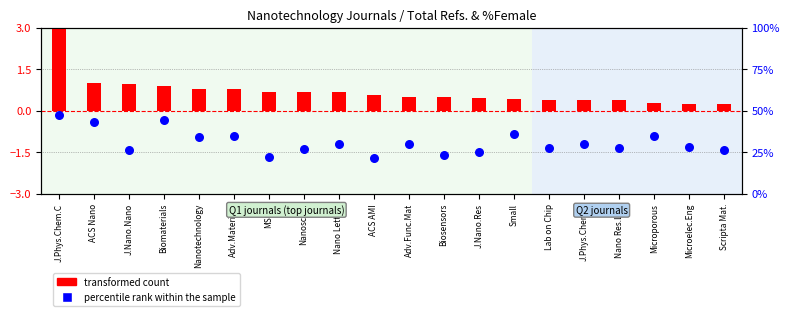

What is the total value across all series at Microelec.Eng?

28.7